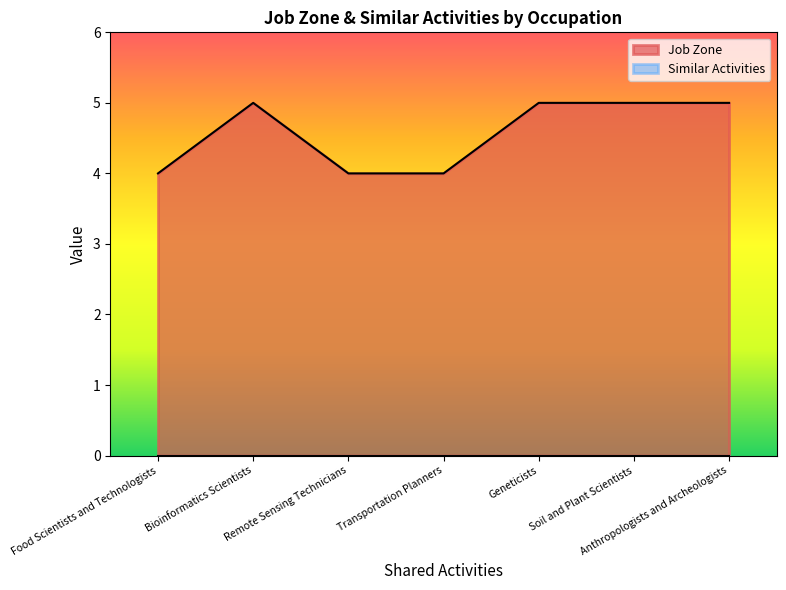

Reading left to right, transcribe all the data shown in this chart.

Food Scientists and Technologists=4	Bioinformatics Scientists=5	Remote Sensing Technicians=4	Transportation Planners=4	Geneticists=5	Soil and Plant Scientists=5	Anthropologists and Archeologists=5